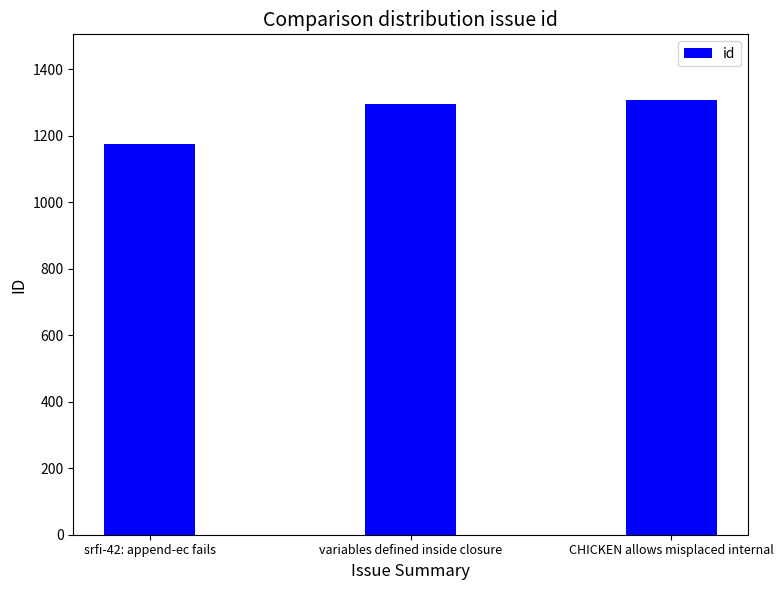

Reading left to right, extract all data points from this chart.

srfi-42: append-ec fails=1174	variables defined inside closure=1297	CHICKEN allows misplaced internal=1309